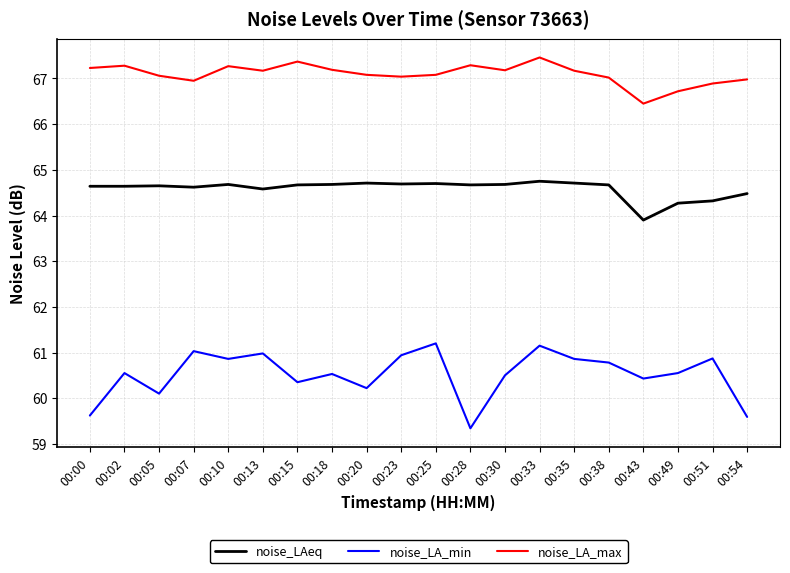

True or false: noise_LA_min has more than 0 interior local peaks.

True